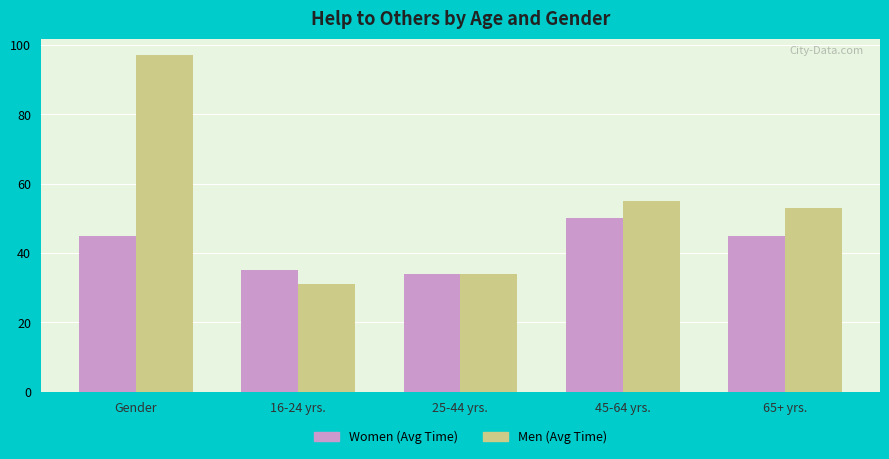

Rank the series at Gender from highest to lowest value.

Men (Avg Time), Women (Avg Time)